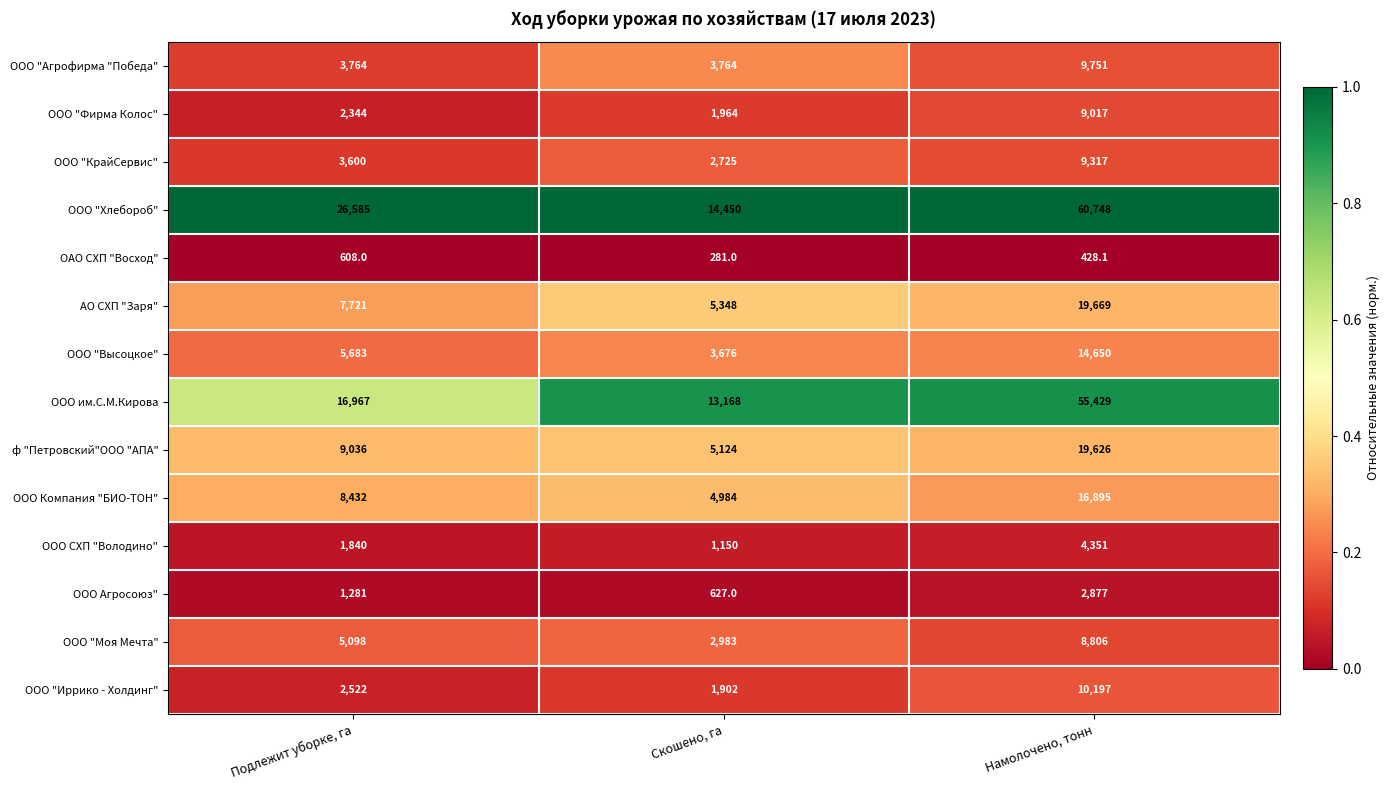

What is the sum of all ООО "Фирма Колос" values?

13325.0